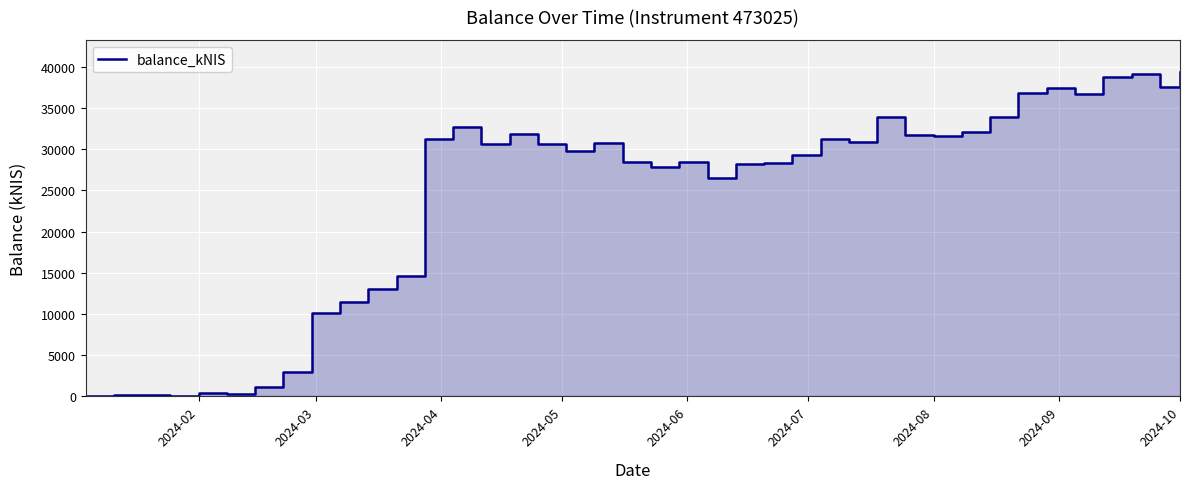

The chart shows a value of 39327.0 at 2024-10. True or false?

True